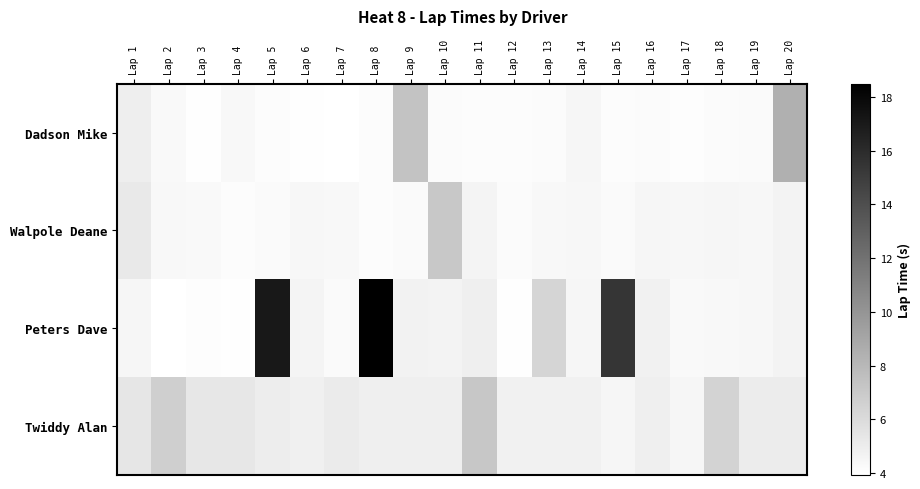

What is the total value across all series at Lap 8?

31.7